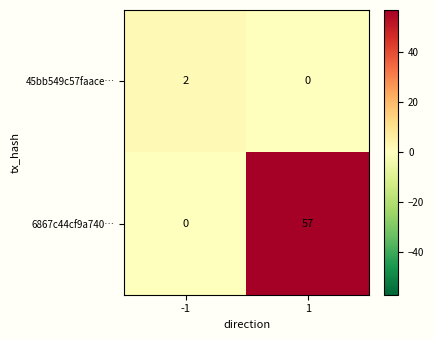

Which series changed the most between -1 and 1?

6867c44cf9a740…